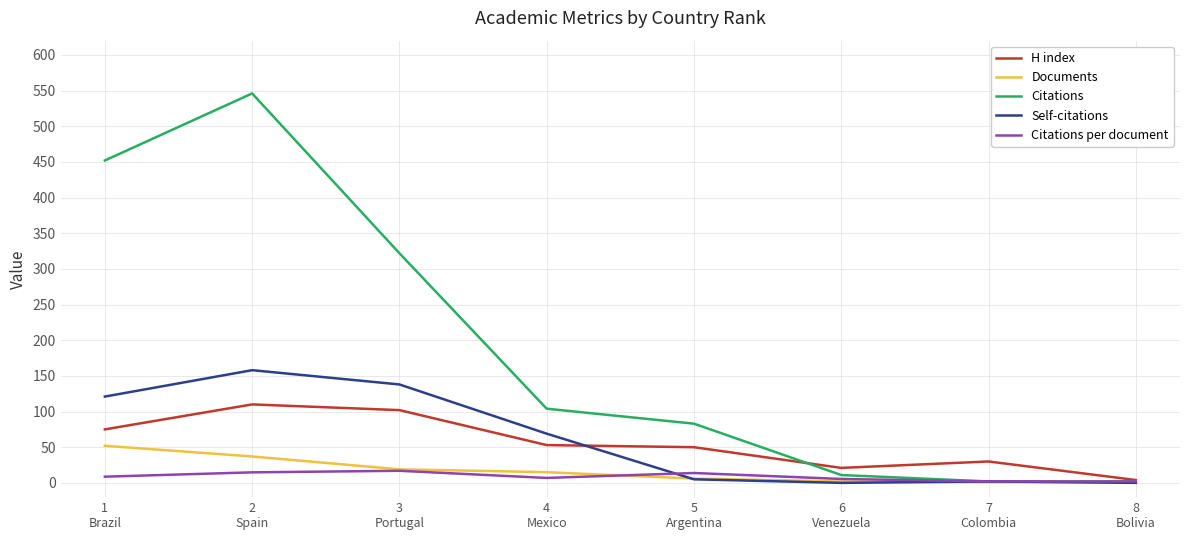

Is it true that Self-citations equals 121.0 at 1
Brazil?

True